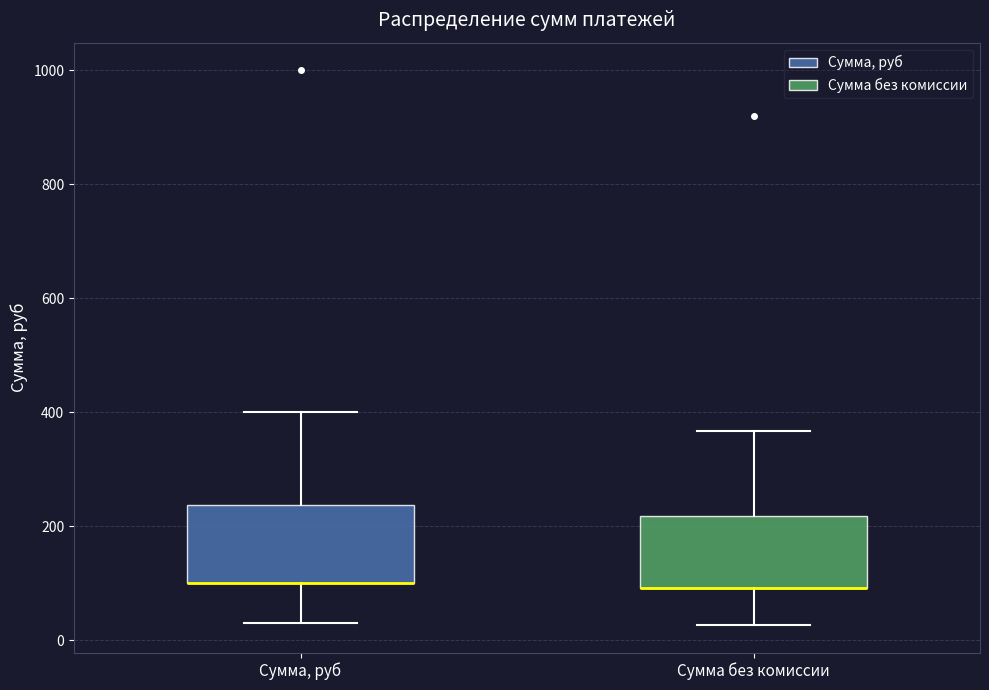

Reading left to right, read every box against the y-axis: the position of its median line, the range the box covers, and the ends of its whiskers. The values are not printed on the chart, so give them approximately, as read against the axis.

Сумма, руб: median 100 (drawn on the box's lower edge), box 100 to 240, whiskers 40 to 400
Сумма без комиссии: median 100 (drawn on the box's lower edge), box 100 to 220, whiskers 20 to 360